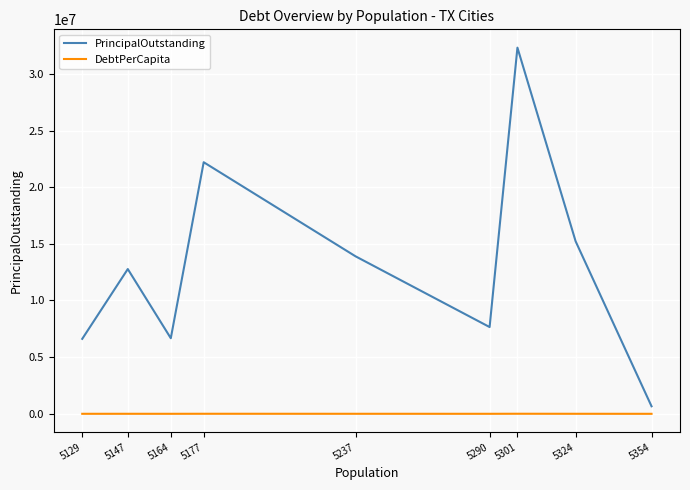

True or false: DebtPerCapita and PrincipalOutstanding cross at least once.

False